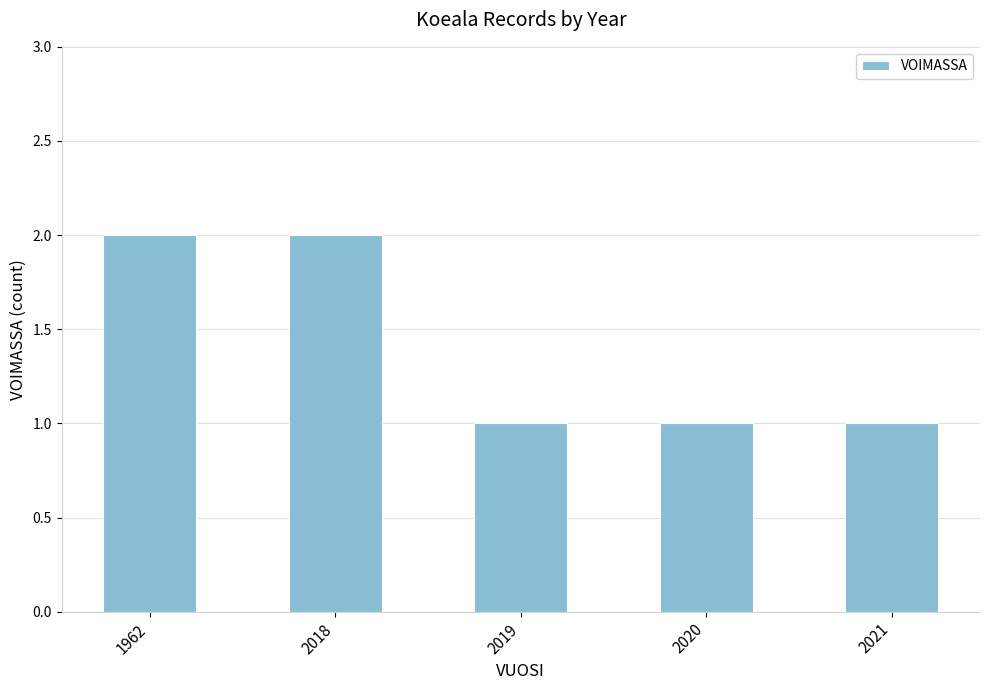

True or false: the data shows 1 at 2019.

True